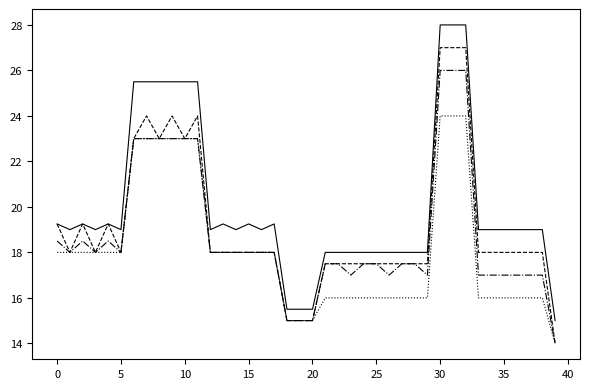

What is the minimum value shown in the chart?

14.0